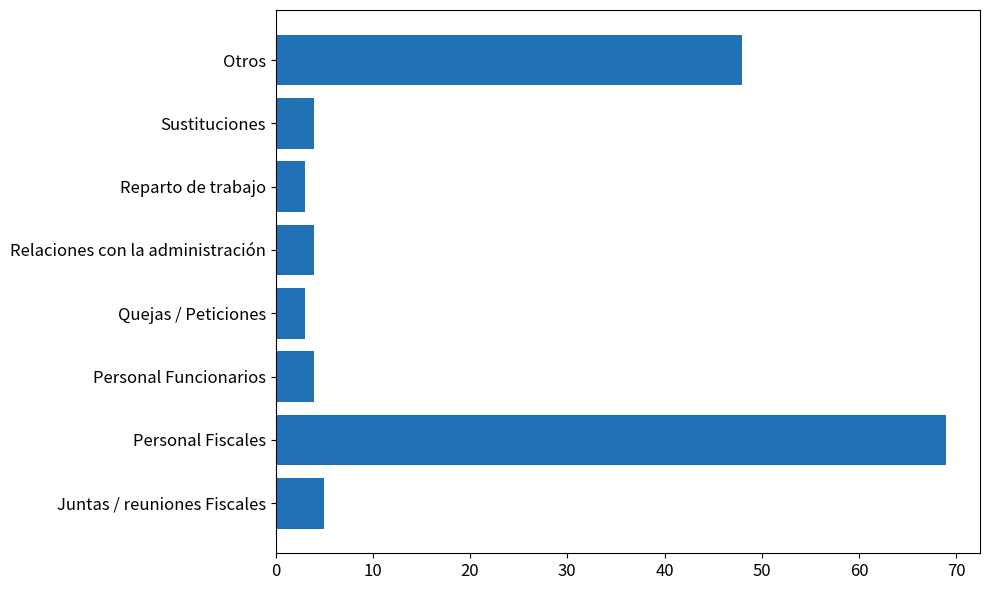

True or false: the data shows 4 at Relaciones con la administración.

True